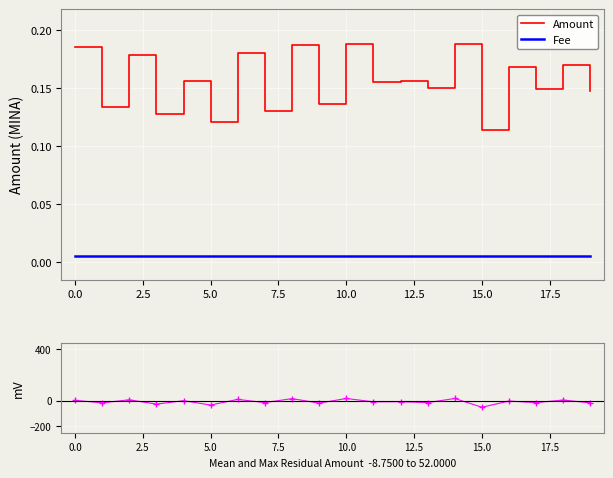

Is this an area chart (filled region under the line)?

No